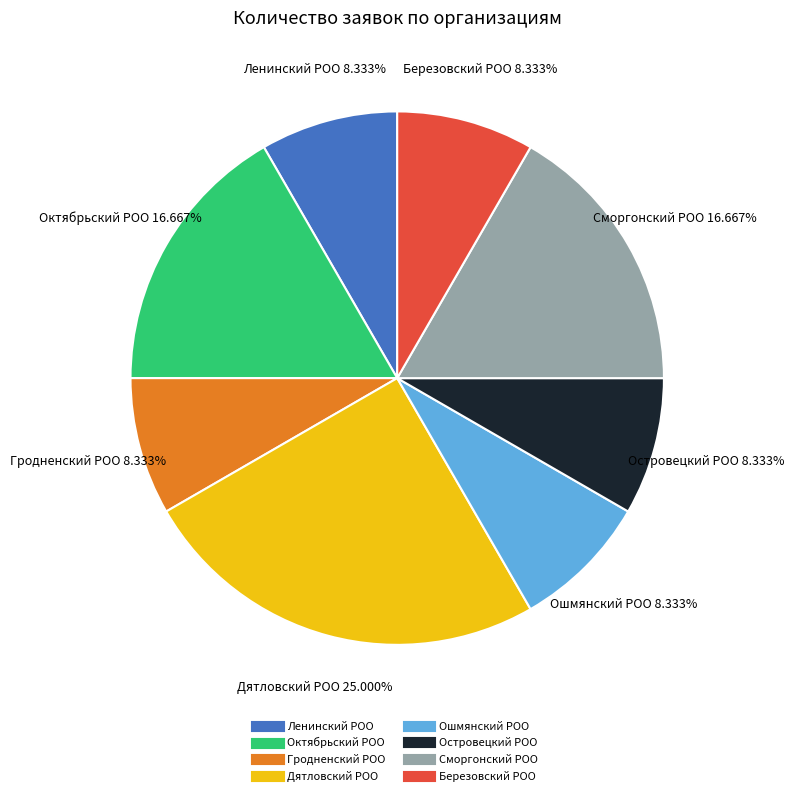

What percentage is the Островецкий РОО slice, to the nearest percent?

8%